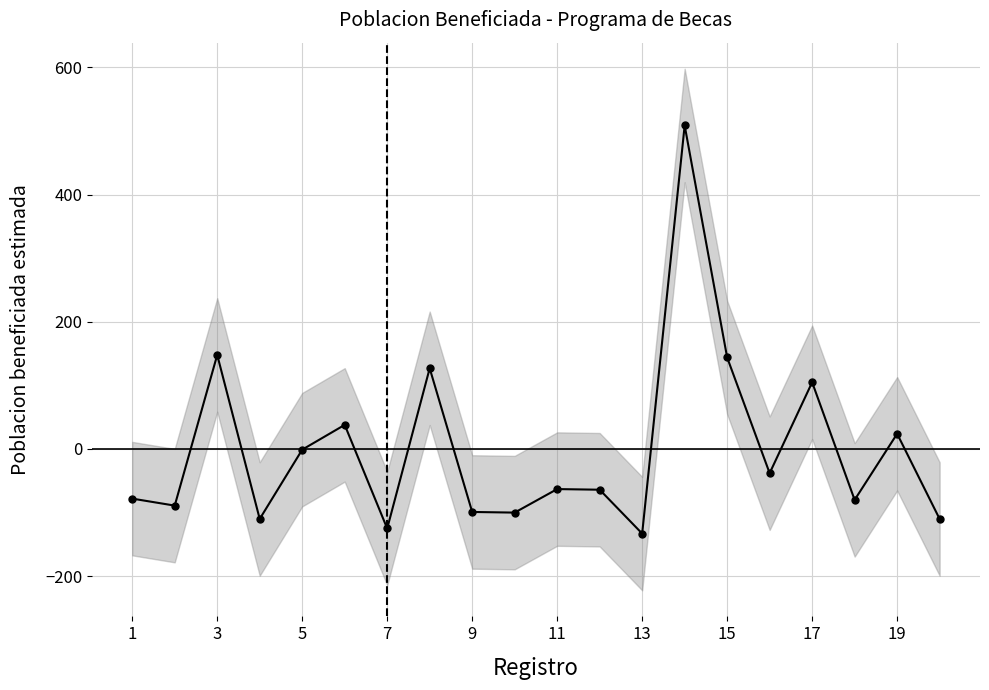

What is the greatest value displayed?

508.8